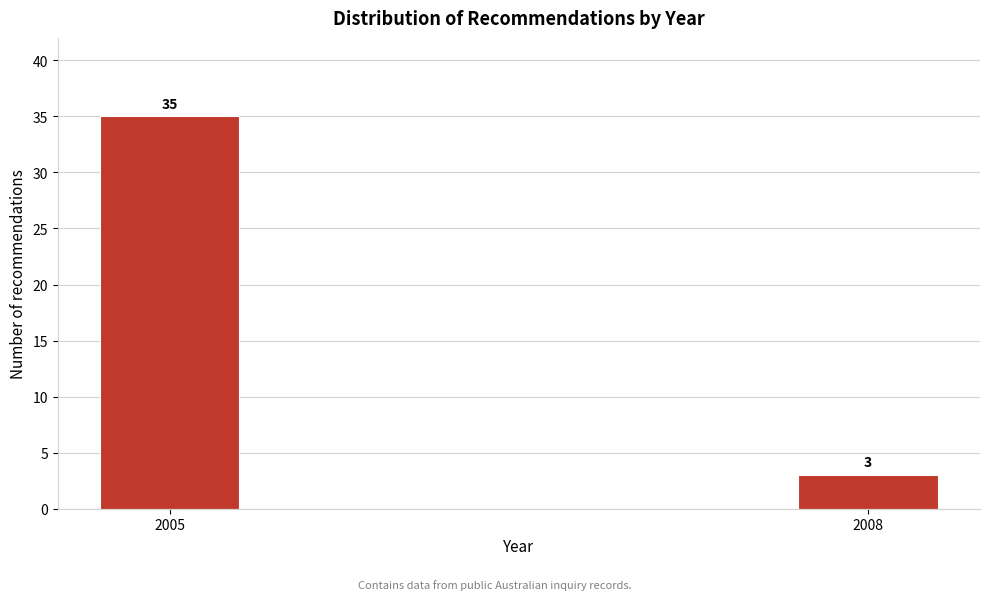

Reading left to right, transcribe all the data shown in this chart.

2005=35	2008=3